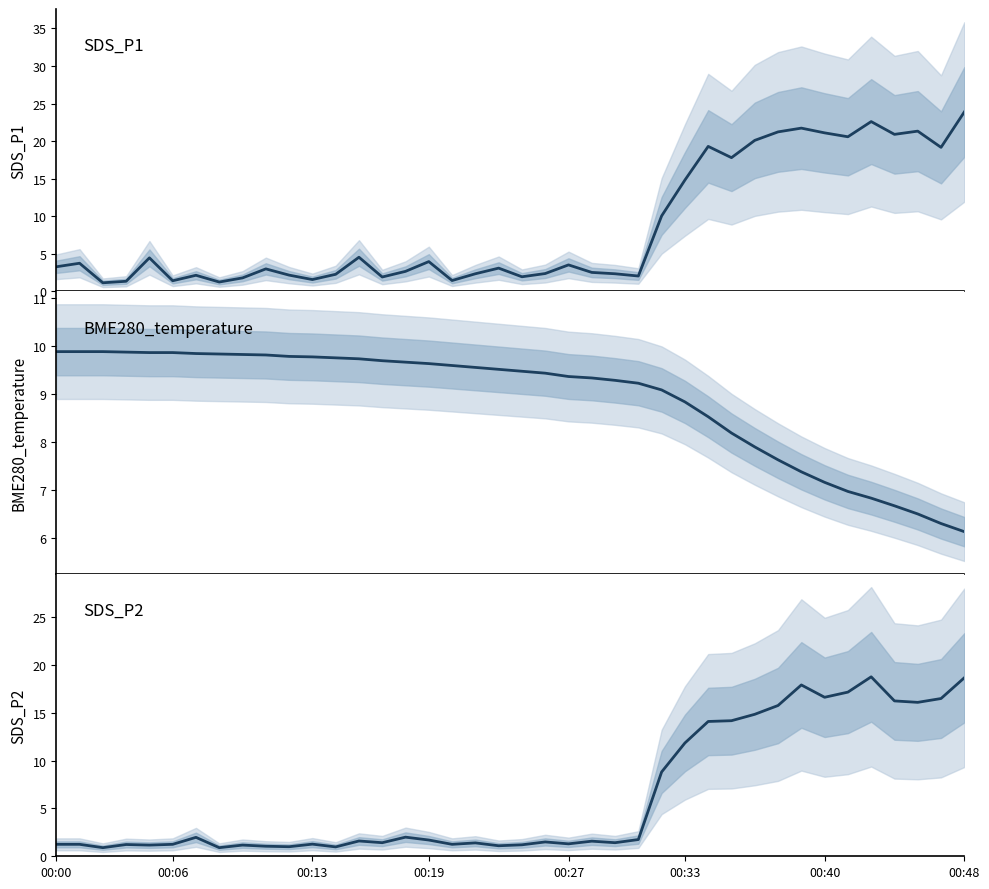

What is the spread (max minus min) of values at 00:40?

13.9